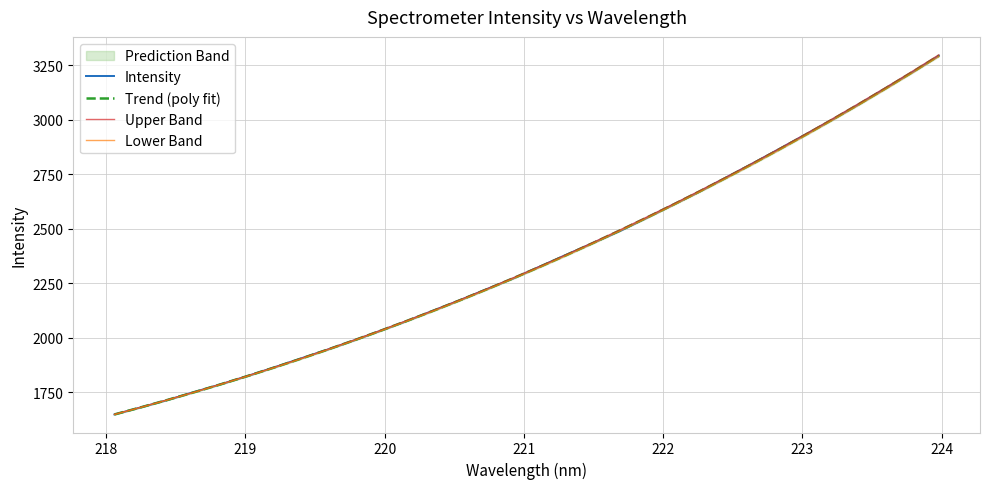

What is the minimum value for Intensity?

1647.8